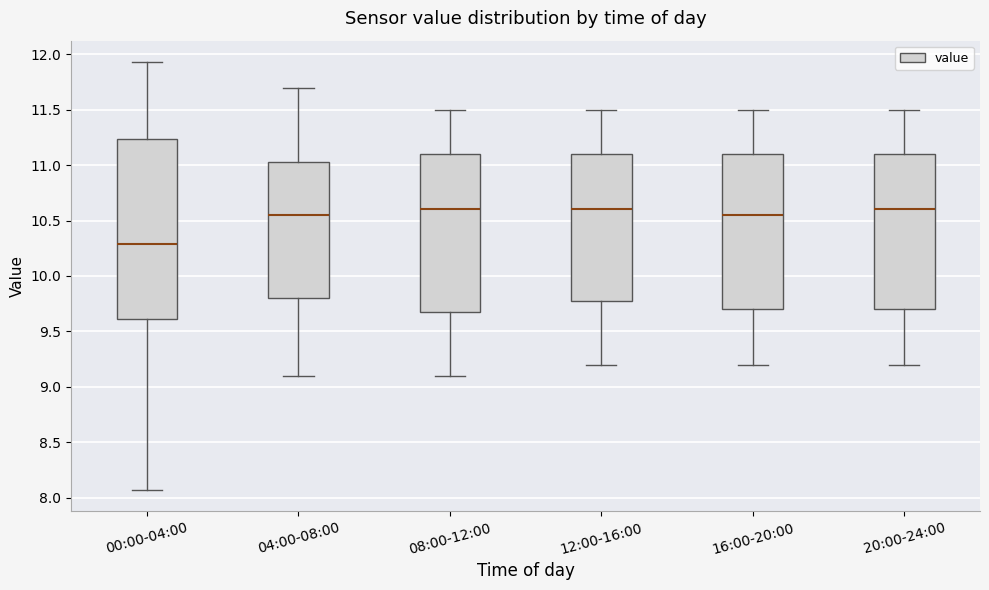

Reading left to right, transcribe this box plot: for each box, give where its median line is, the range the box spans, and where its two whiskers end, as read against the y-axis. The values are not printed on the chart, so give them approximately, as read against the axis.

00:00-04:00: median 10.30, box 9.60 to 11.25, whiskers 8.05 to 11.95
04:00-08:00: median 10.55, box 9.80 to 11.05, whiskers 9.10 to 11.70
08:00-12:00: median 10.60, box 9.70 to 11.10, whiskers 9.10 to 11.50
12:00-16:00: median 10.60, box 9.80 to 11.10, whiskers 9.20 to 11.50
16:00-20:00: median 10.55, box 9.70 to 11.10, whiskers 9.20 to 11.50
20:00-24:00: median 10.60, box 9.70 to 11.10, whiskers 9.20 to 11.50